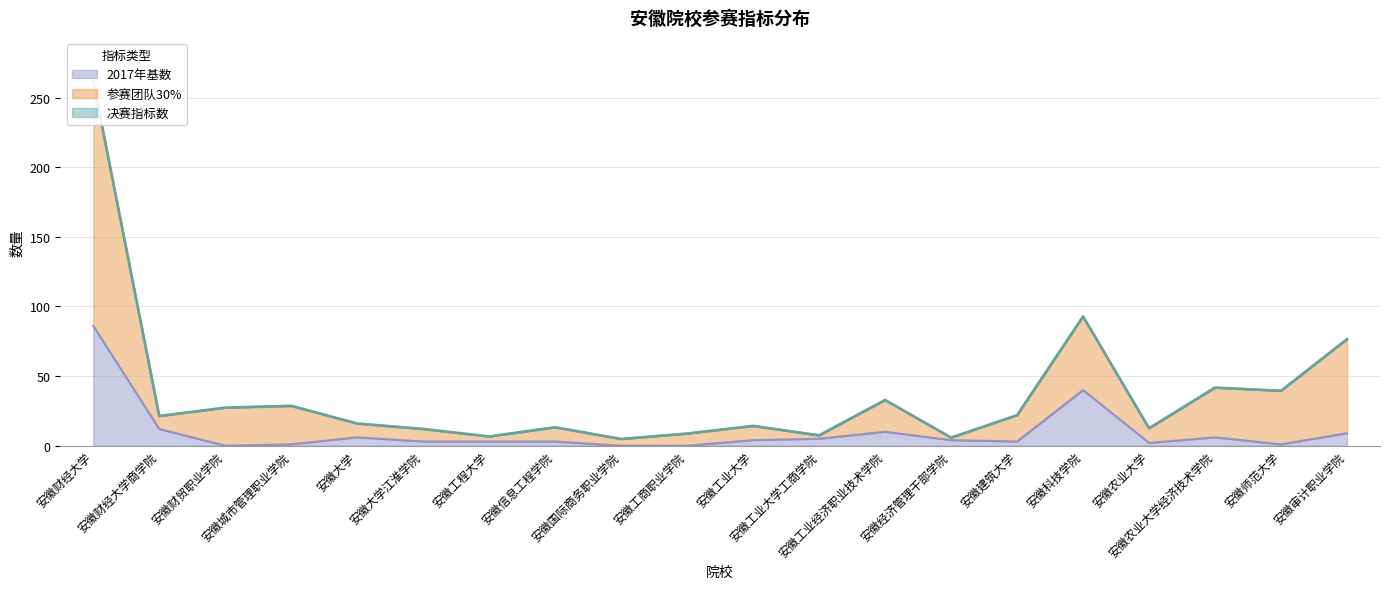

How many values in the 参赛团队30% series are below 21?

10